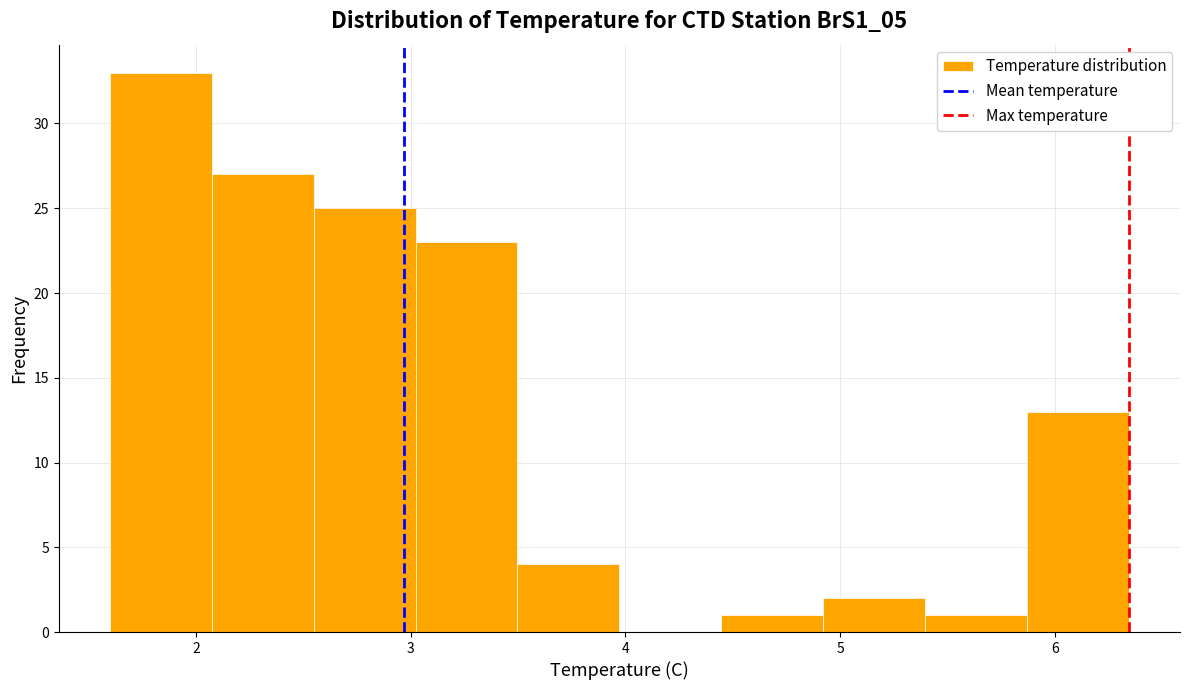

Reading left to right, list every bar in this chart as the range it spans on the x-axis followed by its height. Neither the bar edges nor the heights are printed on the chart, so give them approximately, as read against the axes.

1.6 to 2.1: 33
2.1 to 2.5: 27
2.5 to 3.0: 25
3.0 to 3.5: 23
3.5 to 4.0: 4
4.0 to 4.4: 0
4.4 to 4.9: 1
4.9 to 5.4: 2
5.4 to 5.9: 1
5.9 to 6.3: 13